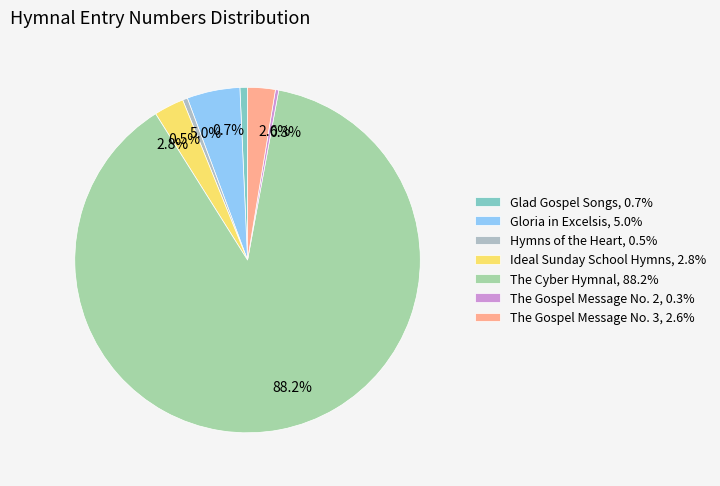

How many segments does this pie chart have?

7